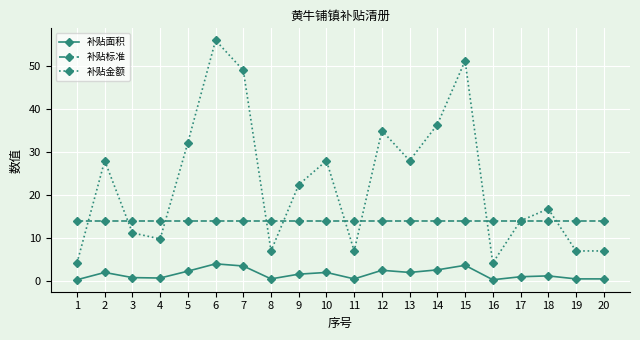

How many lines are shown in the chart?

3